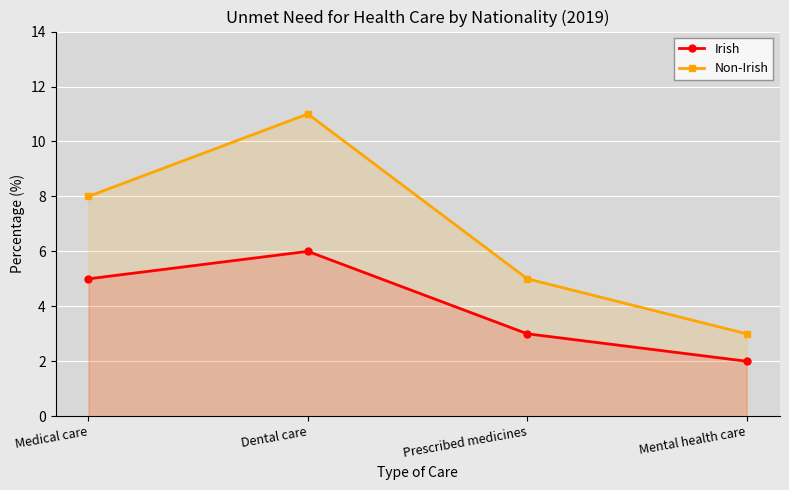

Rank the series by their maximum value, from highest to lowest.

Non-Irish, Irish